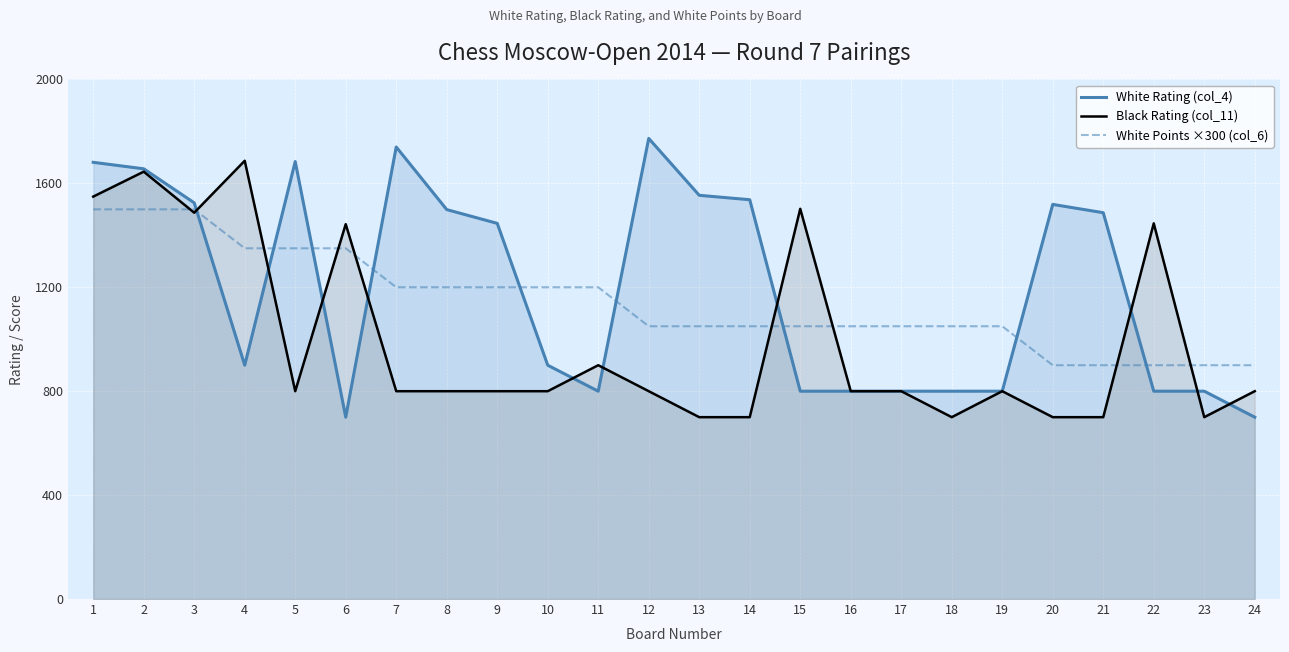

Reading right to left, extract all data points from this chart.

White Rating (col_4): 700	800	800	1487	1519	800	800	800	800	800	1537	1554	1773	800	900	1446	1499	1740	700	1684	900	1525	1656	1681
Black Rating (col_11): 800	700	1446	700	700	800	700	800	800	1502	700	700	800	900	800	800	800	800	1443	800	1687	1487	1645	1549
White Points ×300 (col_6): 900	900	900	900	900	1050	1050	1050	1050	1050	1050	1050	1050	1200	1200	1200	1200	1200	1350	1350	1350	1500	1500	1500